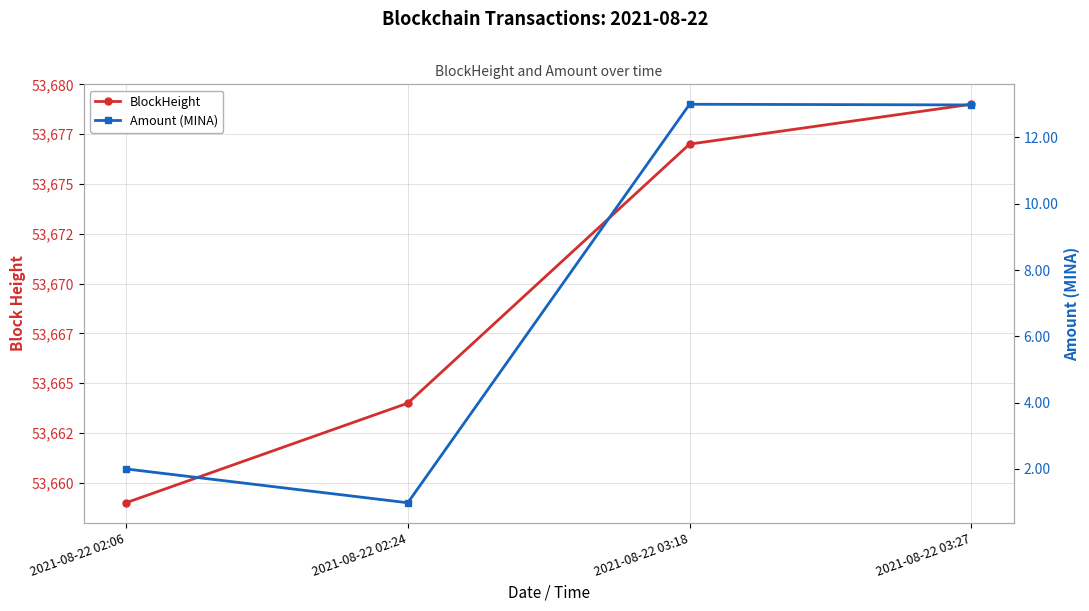

At which category does Amount (MINA) reach its first local valley?

2021-08-22 02:24